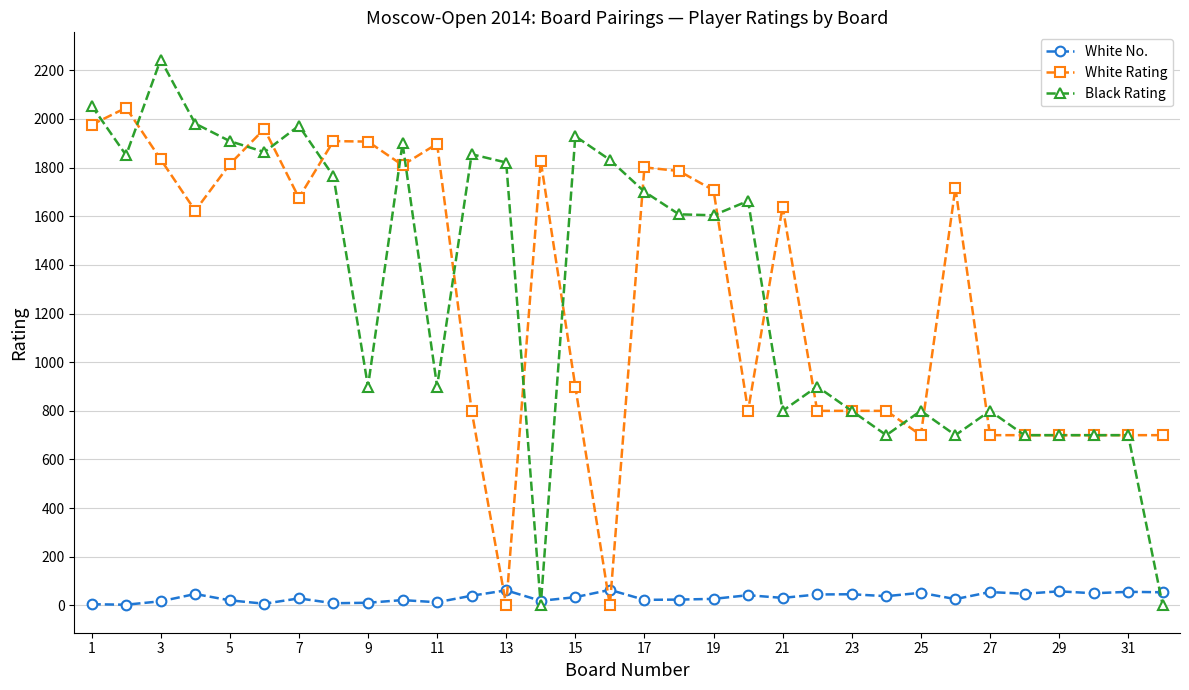

List the series in order of their peak value, lowest first.

White No., White Rating, Black Rating